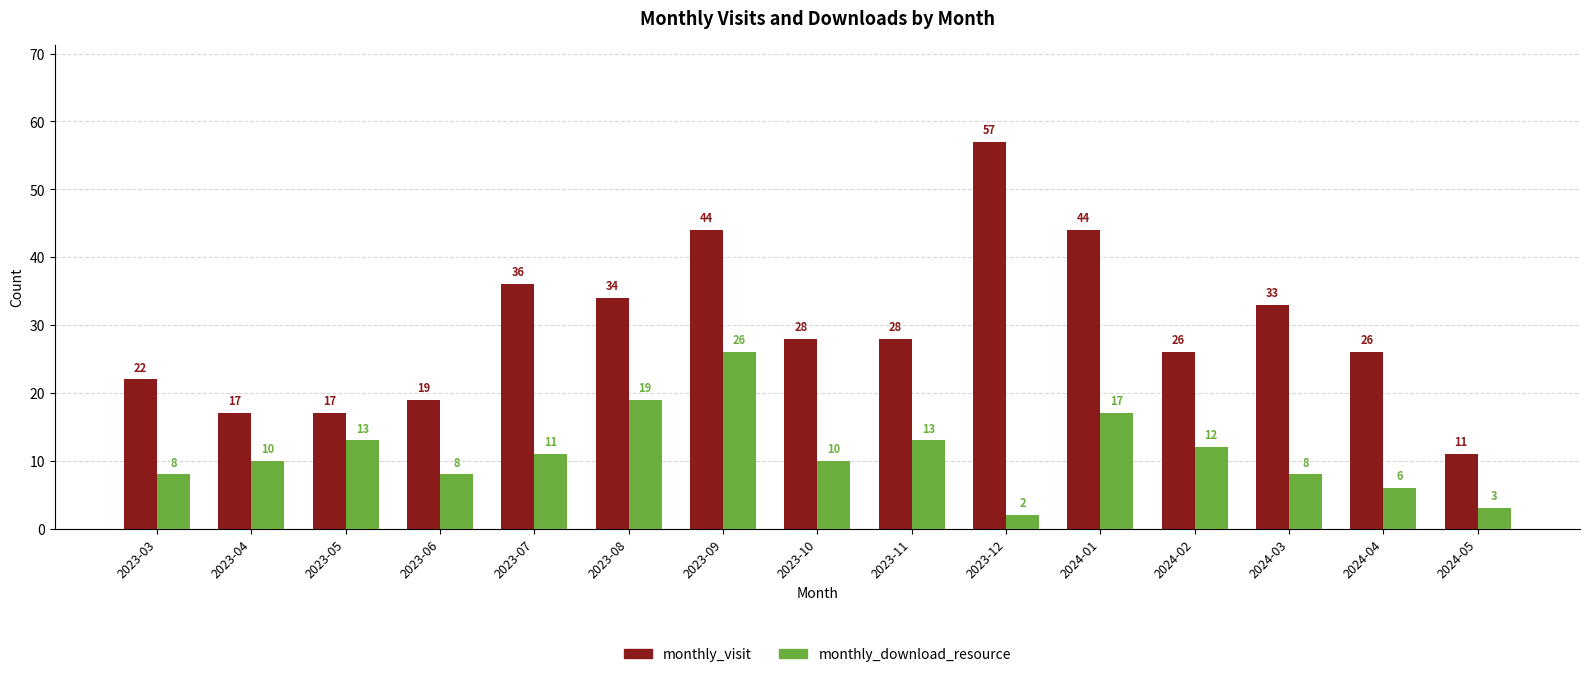

At which label does monthly_visit reach its minimum?

2024-05